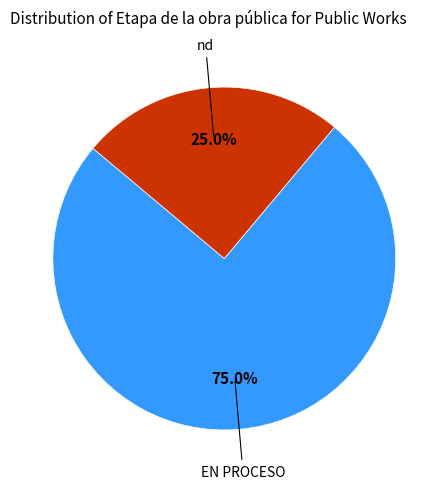

Is there any slice that represents more than half of the pie?

Yes